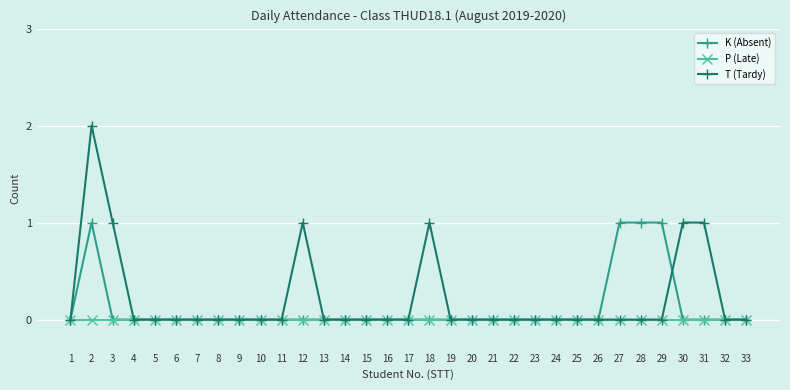

What is the highest value of the T (Tardy) series?

2